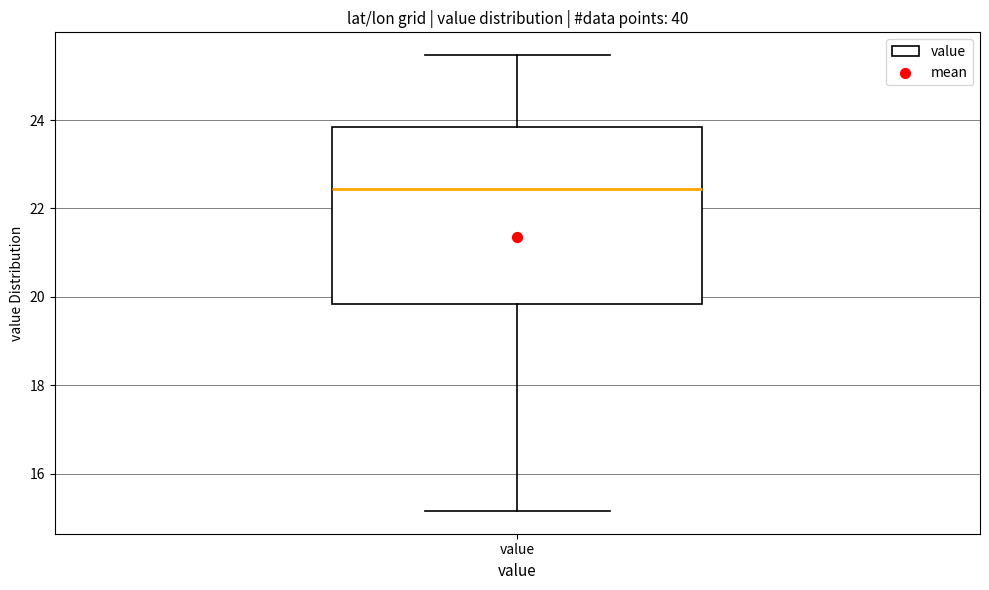

Where does the lower whisker of the box for value end on the y-axis? The values are not printed on the chart, so give them approximately, as read against the axis.

15.2